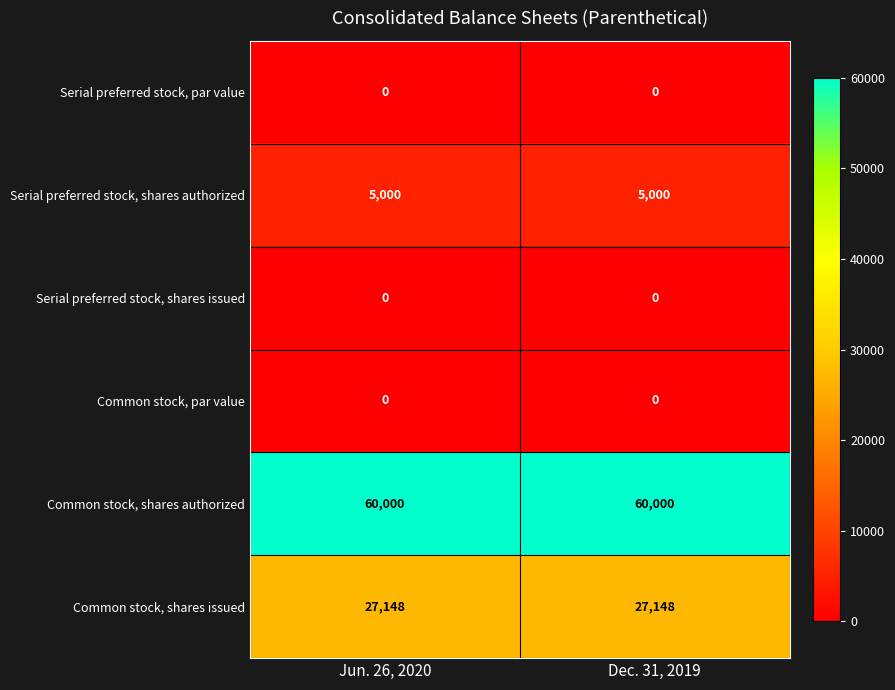

Reading right to left, extract all data points from this chart.

Serial preferred stock, par value: Dec. 31, 2019=0	Jun. 26, 2020=0
Serial preferred stock, shares authorized: Dec. 31, 2019=5000	Jun. 26, 2020=5000
Serial preferred stock, shares issued: Dec. 31, 2019=0	Jun. 26, 2020=0
Common stock, par value: Dec. 31, 2019=0	Jun. 26, 2020=0
Common stock, shares authorized: Dec. 31, 2019=60000	Jun. 26, 2020=60000
Common stock, shares issued: Dec. 31, 2019=27148	Jun. 26, 2020=27148